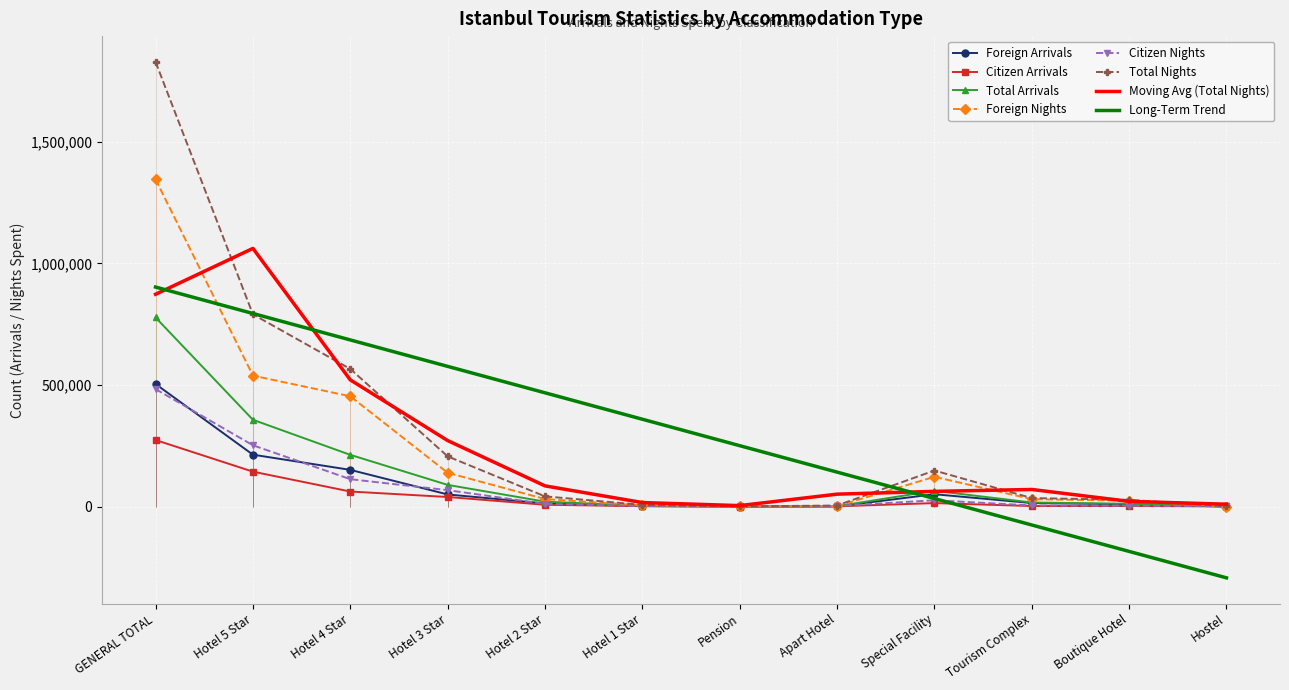

How many interior local valleys does the Citizen Nights series have?

1